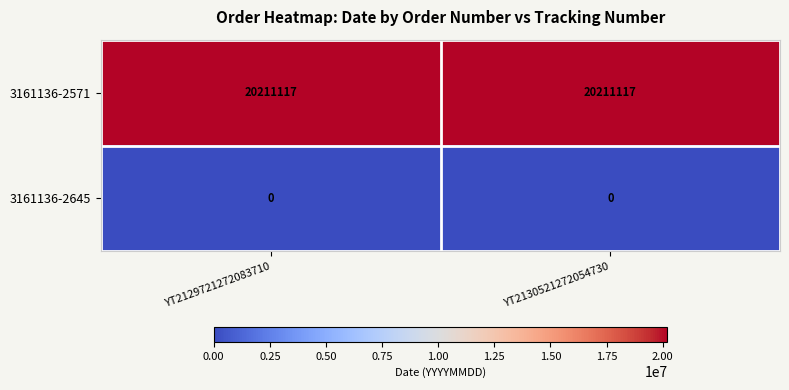

What is the difference between the highest and lowest values at YT2130521272054730?

20211117